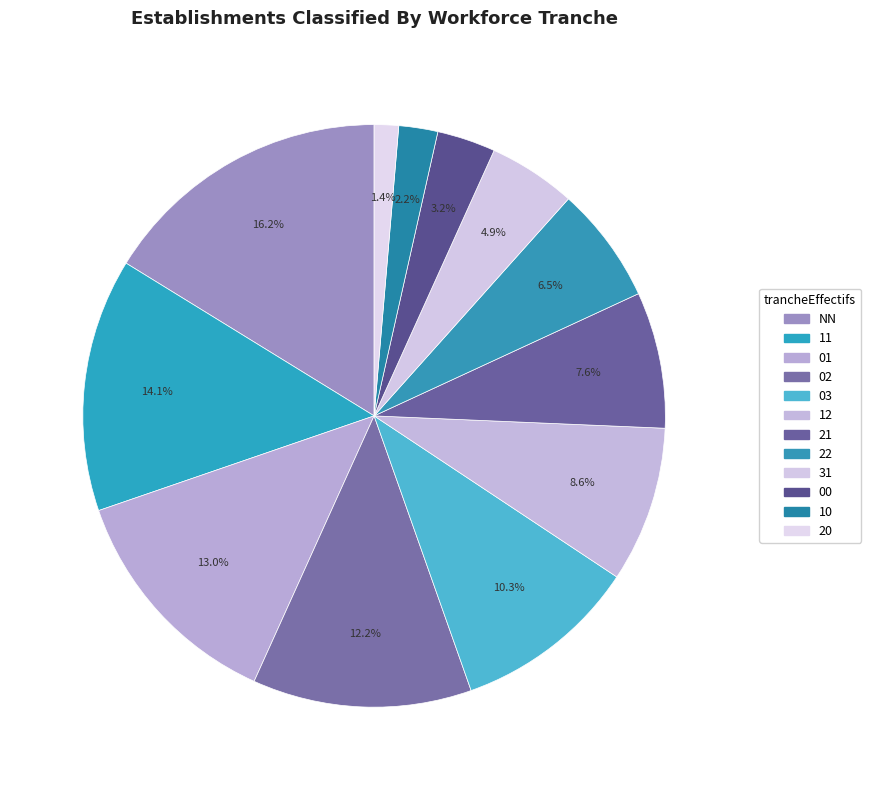

Combined, do 10 and NN account for over 50%?

No